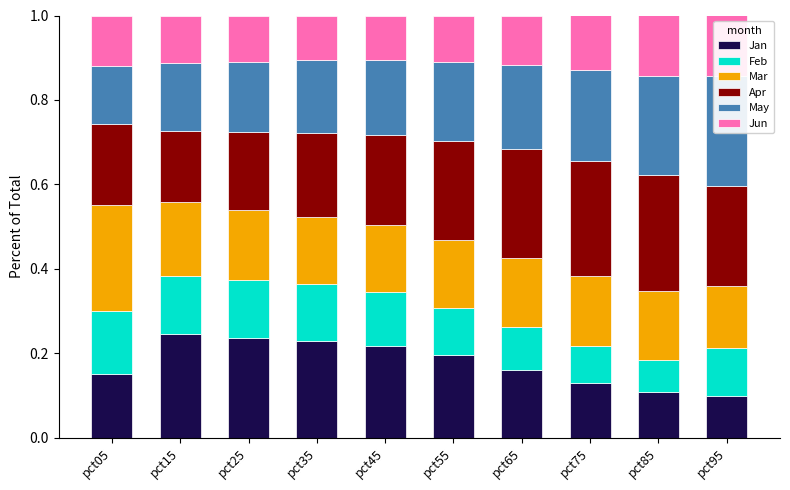

At which category does the chart reach its peak across all series?

pct85